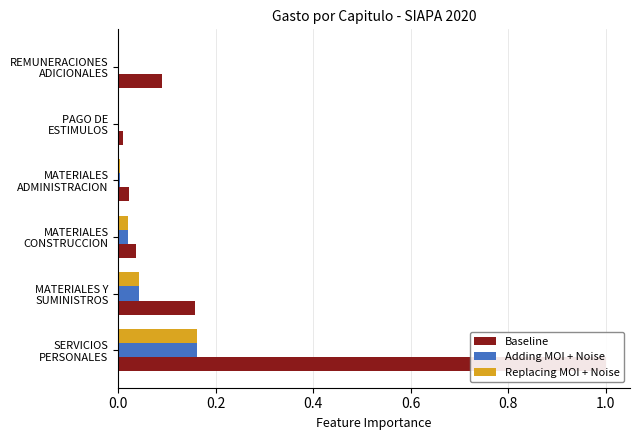

What position from the left is MATERIALES Y SUMINISTROS?

2